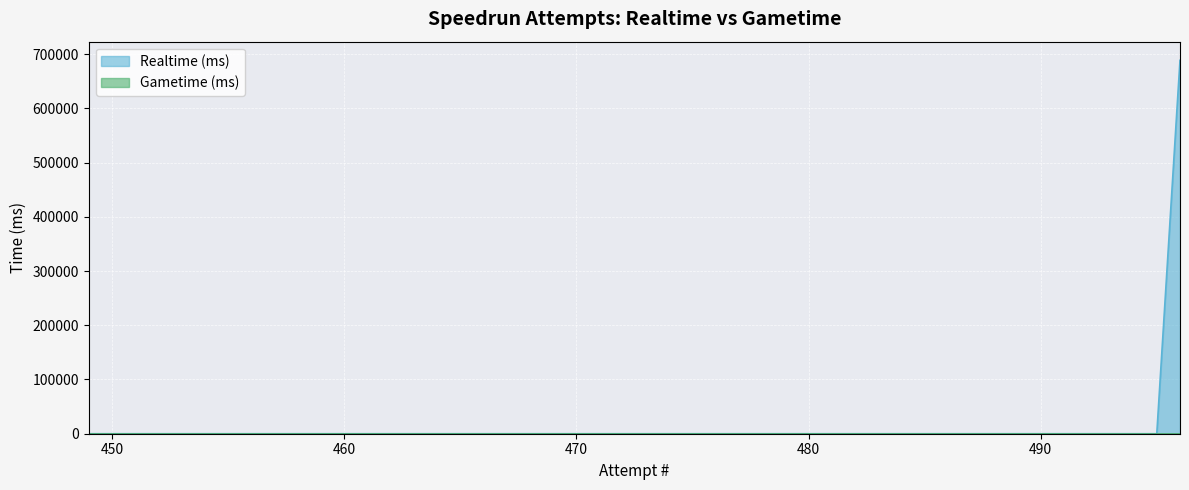

How many series are shown in this chart?

2